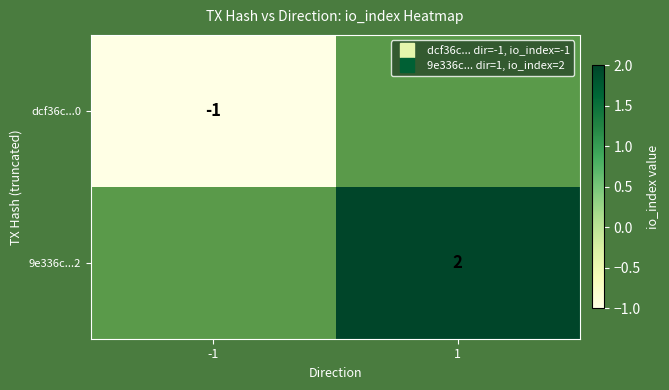

The value of 9e336c...2 at 1 is 0.6. True or false?

False